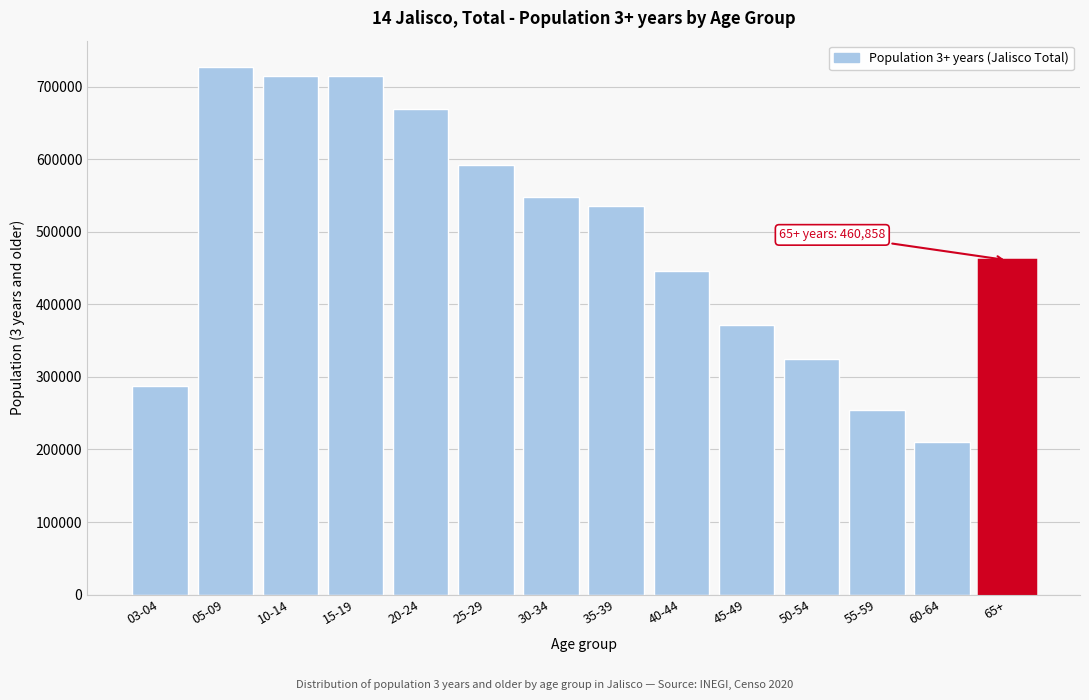

What is the minimum value shown in the chart?

210465